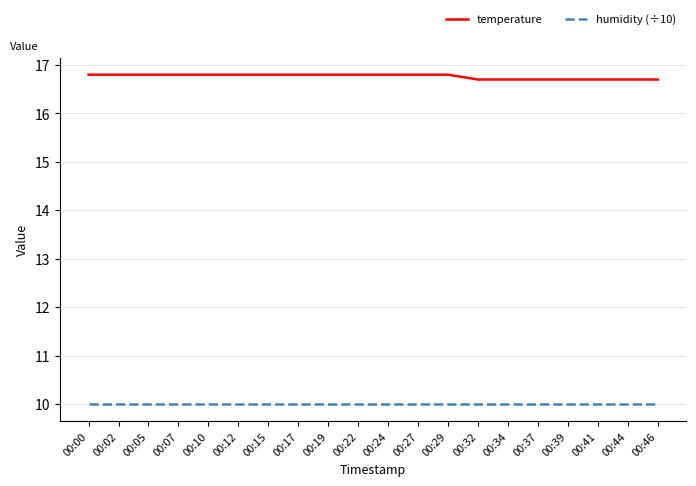

Rank the series by their maximum value, from highest to lowest.

temperature, humidity (÷10)